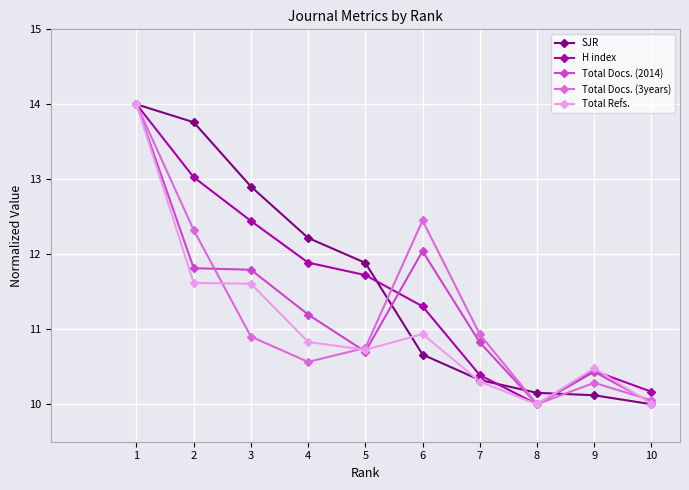

Reading left to right, what are all the values shown in this chart?

SJR: 1=14.0	2=13.8	3=12.9	4=12.2	5=11.9	6=10.7	7=10.3	8=10.2	9=10.1	10=10.0
H index: 1=14.0	2=13.0	3=12.4	4=11.9	5=11.7	6=11.3	7=10.4	8=10.0	9=10.4	10=10.2
Total Docs. (2014): 1=14.0	2=11.8	3=11.8	4=11.2	5=10.7	6=12.0	7=10.8	8=10.0	9=10.4	10=10.0
Total Docs. (3years): 1=14.0	2=12.3	3=10.9	4=10.6	5=10.8	6=12.5	7=10.9	8=10.0	9=10.3	10=10.1
Total Refs.: 1=14.0	2=11.6	3=11.6	4=10.8	5=10.7	6=10.9	7=10.3	8=10.0	9=10.5	10=10.0